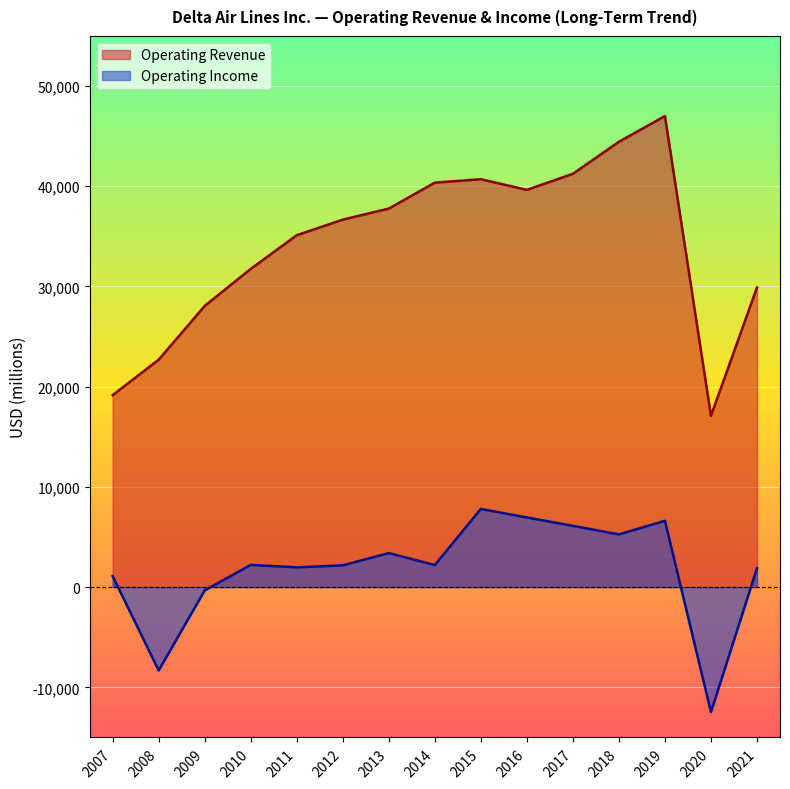

True or false: Operating Revenue has a value of 35115 at 2011.

True